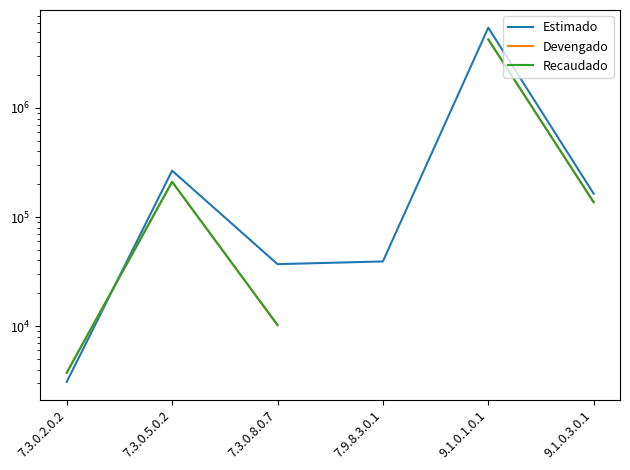

List the series in order of their peak value, lowest first.

Devengado, Recaudado, Estimado